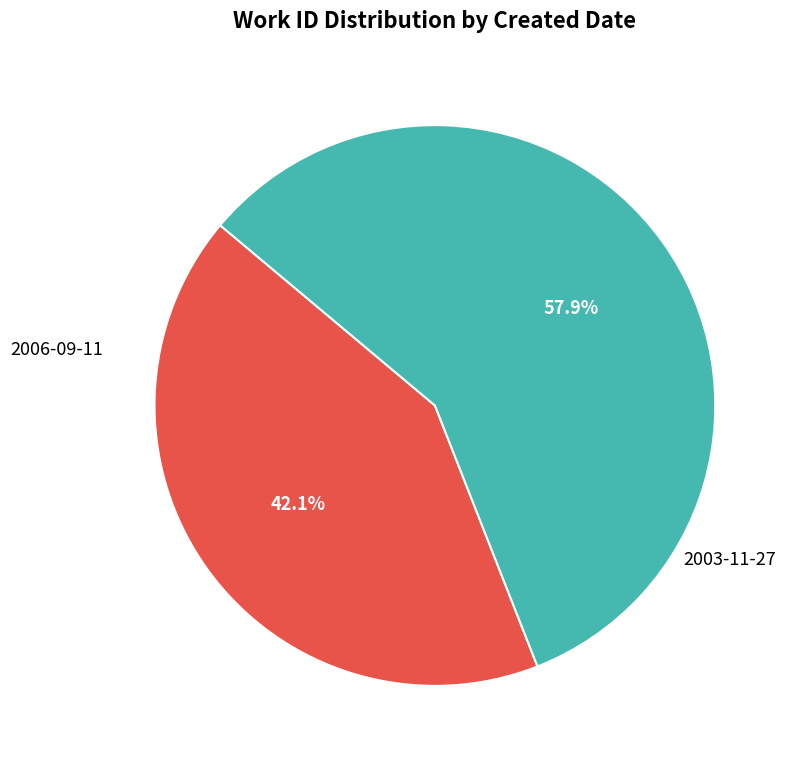

Is there any slice that represents more than half of the pie?

Yes